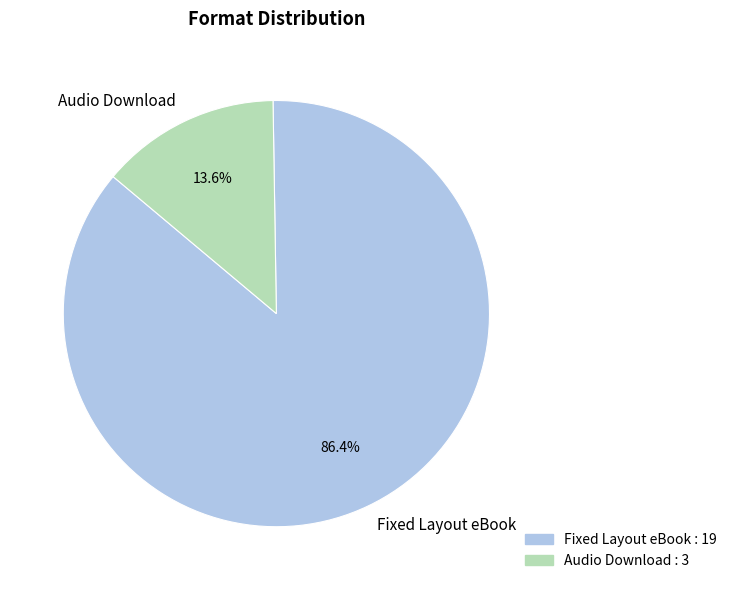

How many slices are in this pie chart?

2